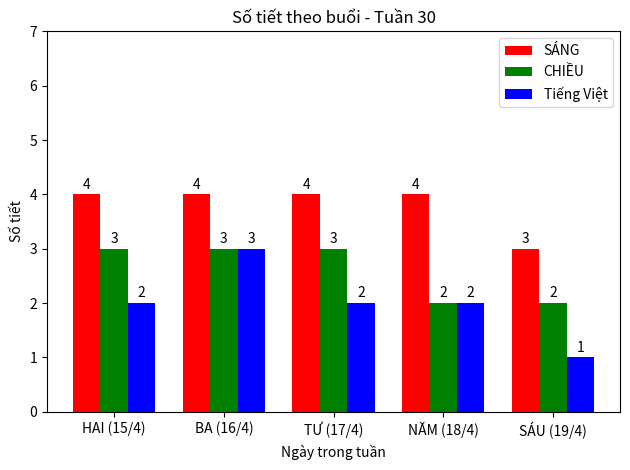

Count the Tiếng Việt values in the range 2 to 3.

4